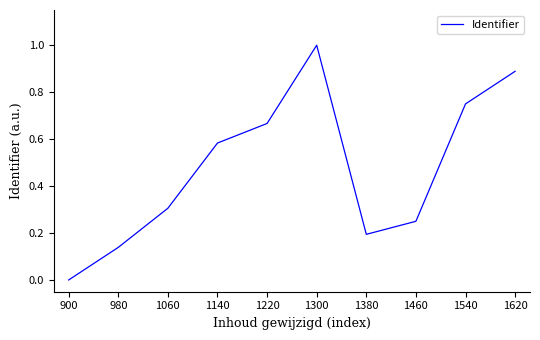

At which category does the data reach its first local valley?

1380